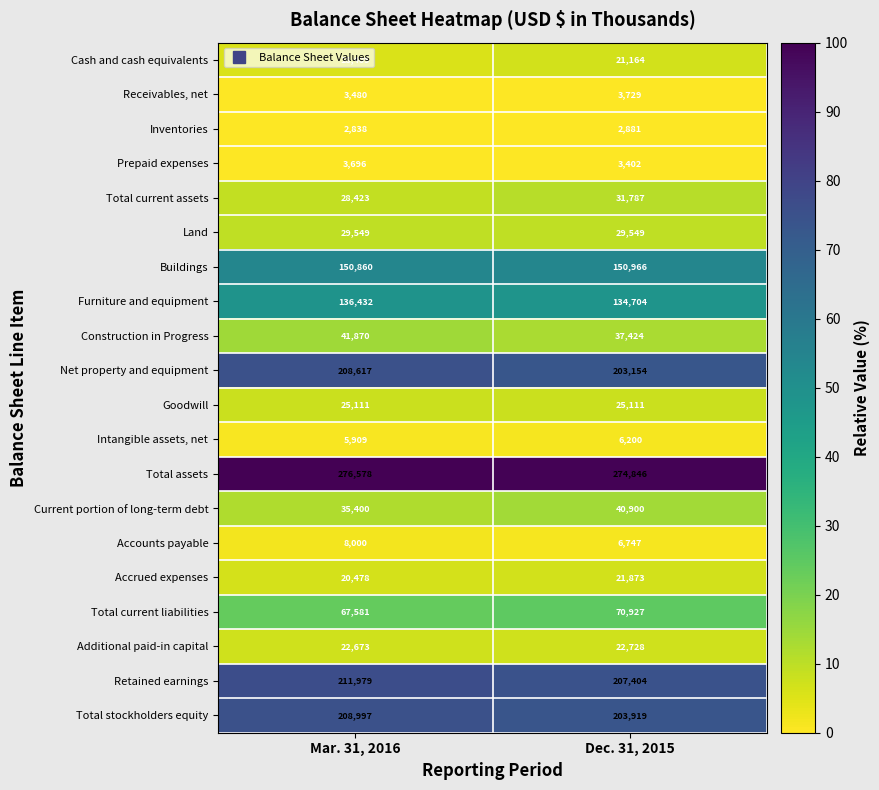

The value of Additional paid-in capital at Mar. 31, 2016 is 22673. True or false?

True